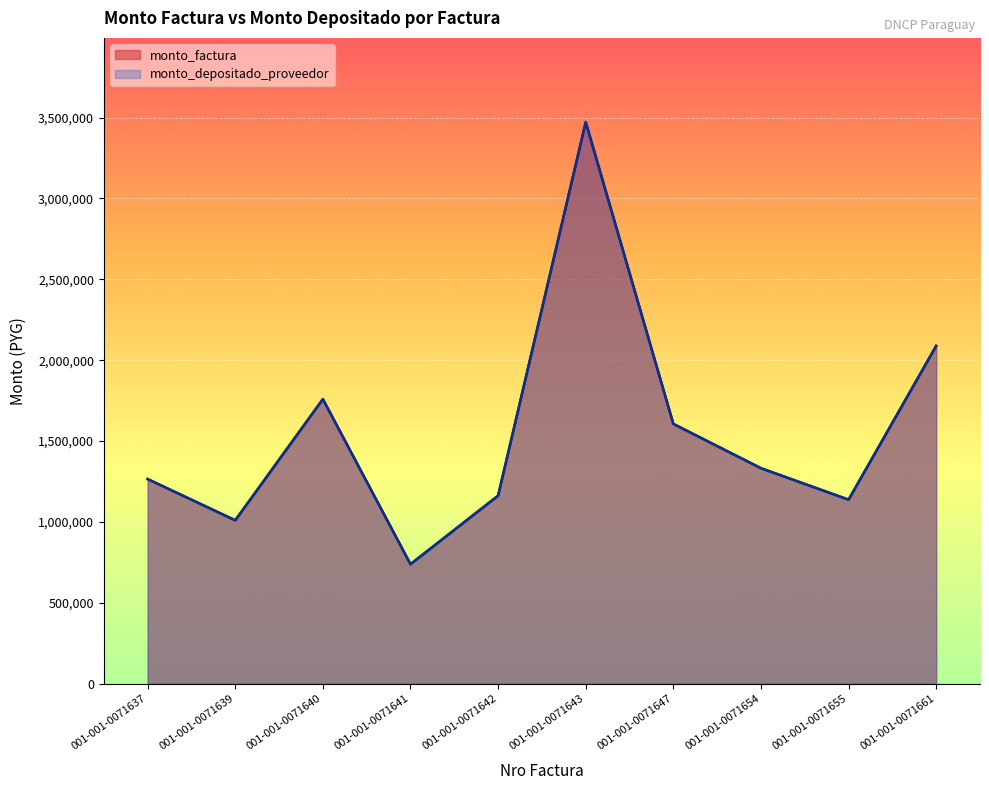

Where is the first local maximum for monto_depositado_proveedor?

001-001-0071640